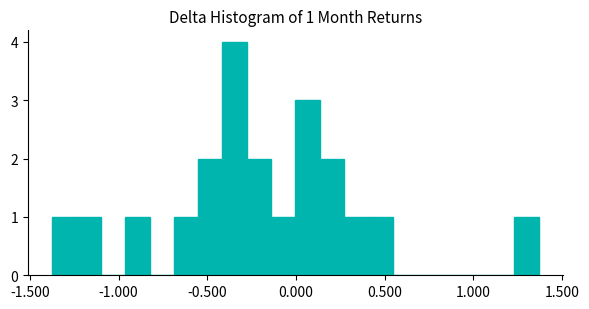

Around what value on the x-axis is the tallest bar? Give the approximate position of its centre, as read against the axis.

-0.35